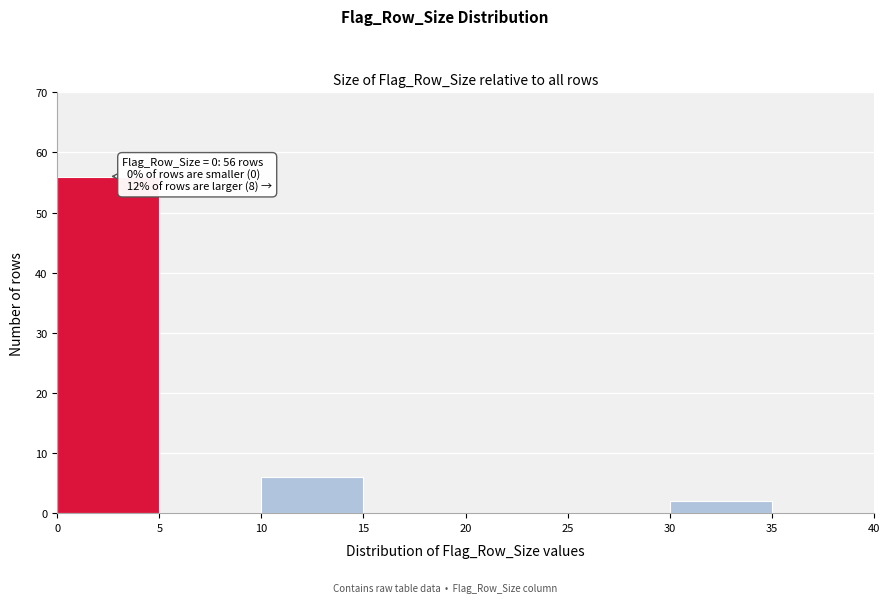

Which range on the x-axis has the tallest bar?

0 to 5